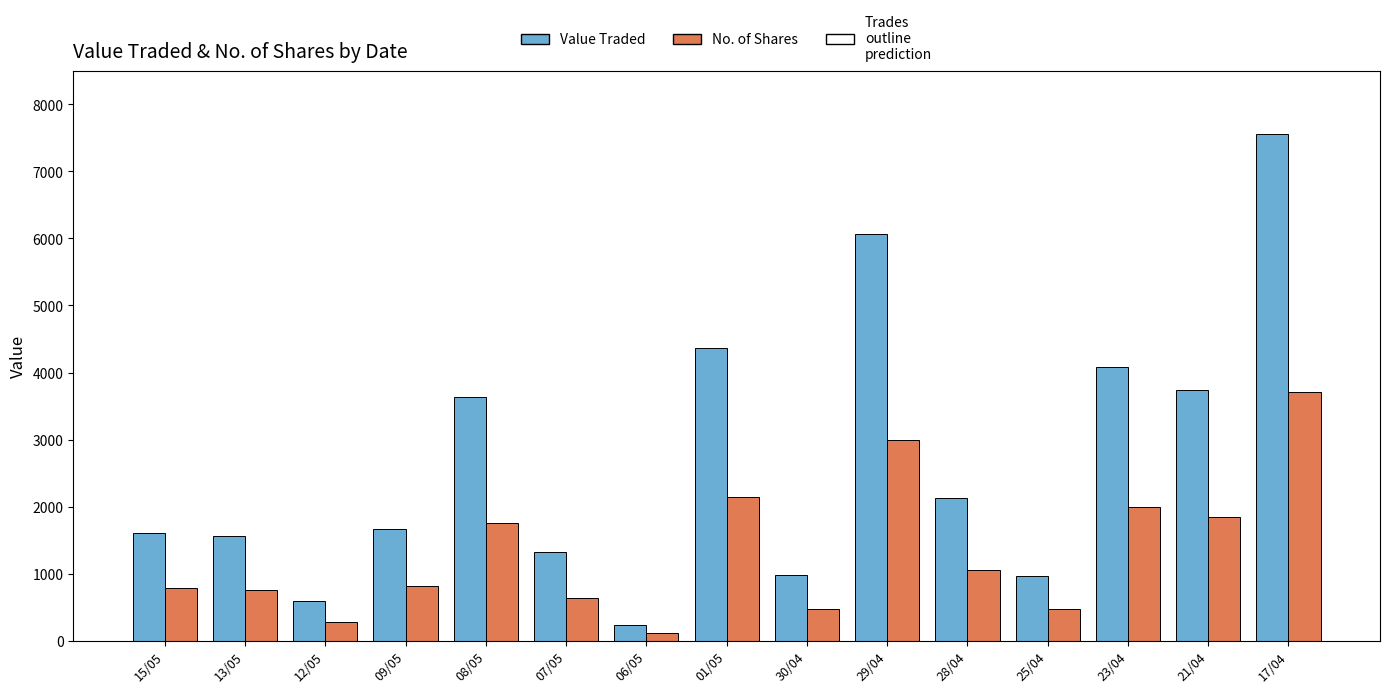

Which category has the lowest value in the Value Traded series?

06/05